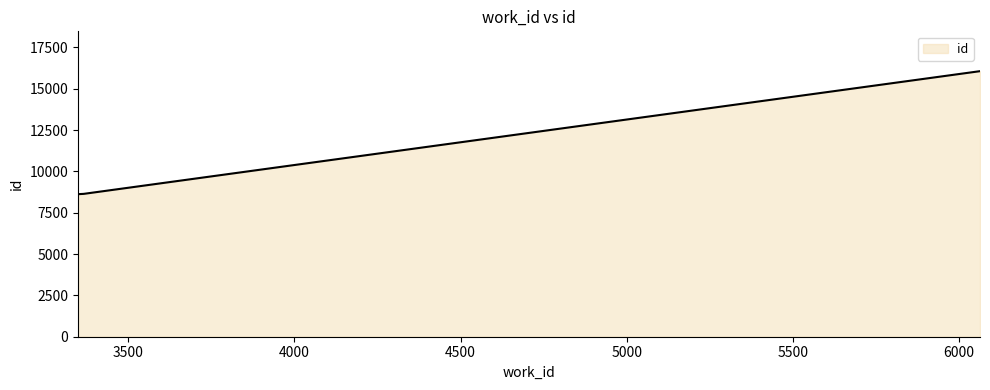

What is the average value?

11108